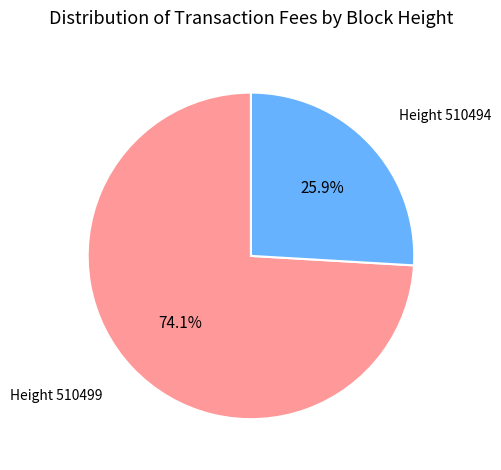

What portion of the pie excludes Height 510494?

74.1%